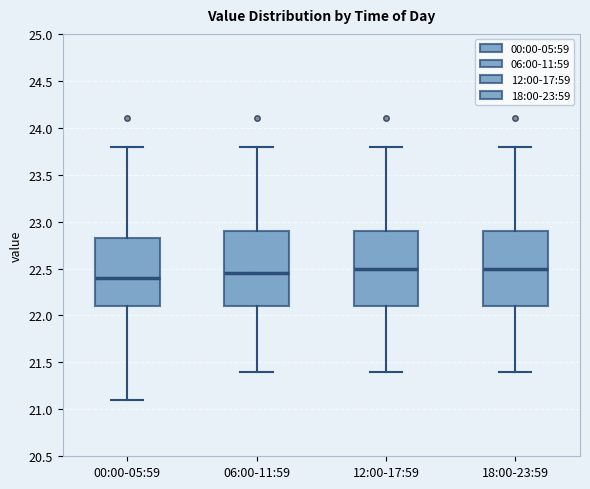

Reading left to right, read every box against the y-axis: the position of its median line, the range the box covers, and the ends of its whiskers. The values are not printed on the chart, so give them approximately, as read against the axis.

00:00-05:59: median 22.40, box 22.10 to 22.85, whiskers 21.10 to 23.80
06:00-11:59: median 22.45, box 22.10 to 22.90, whiskers 21.40 to 23.80
12:00-17:59: median 22.50, box 22.10 to 22.90, whiskers 21.40 to 23.80
18:00-23:59: median 22.50, box 22.10 to 22.90, whiskers 21.40 to 23.80